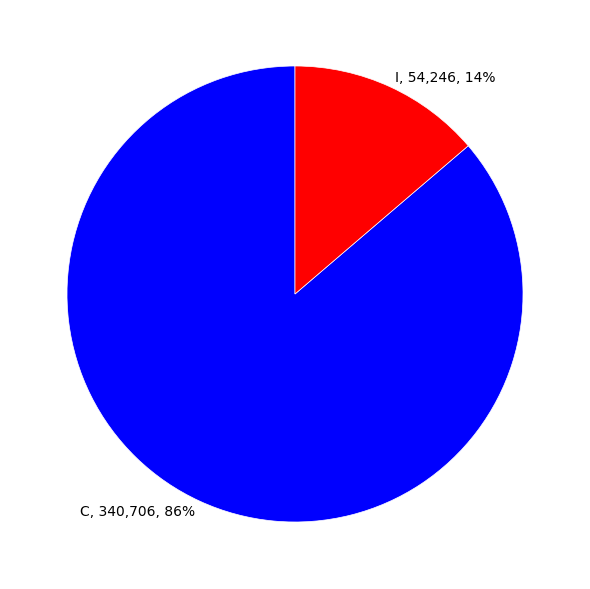

True or false: I accounts for 6% of the total.

False